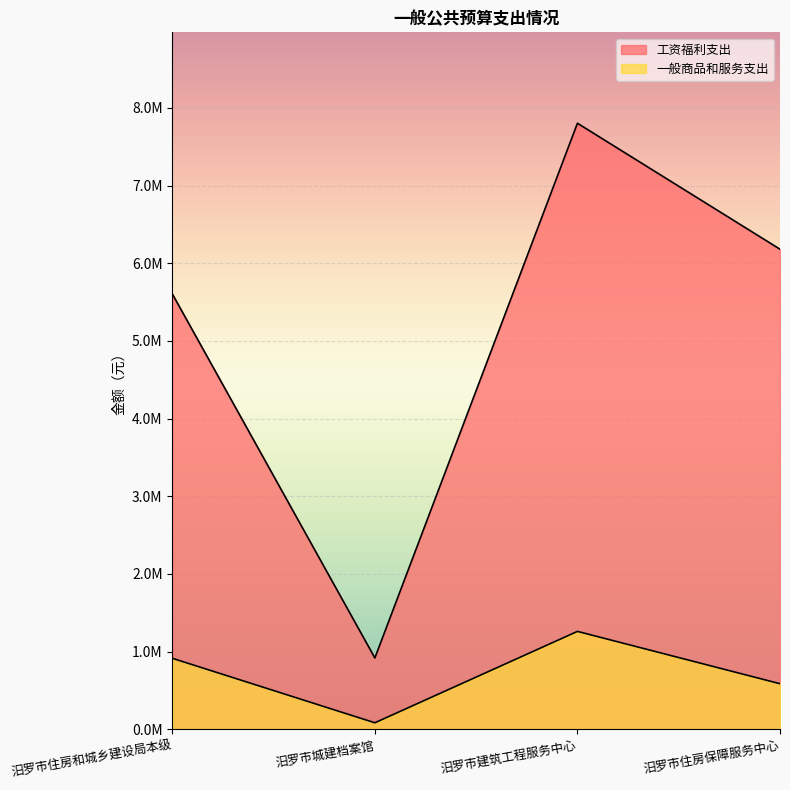

True or false: 工资福利支出 and 一般商品和服务支出 intersect in this chart.

False